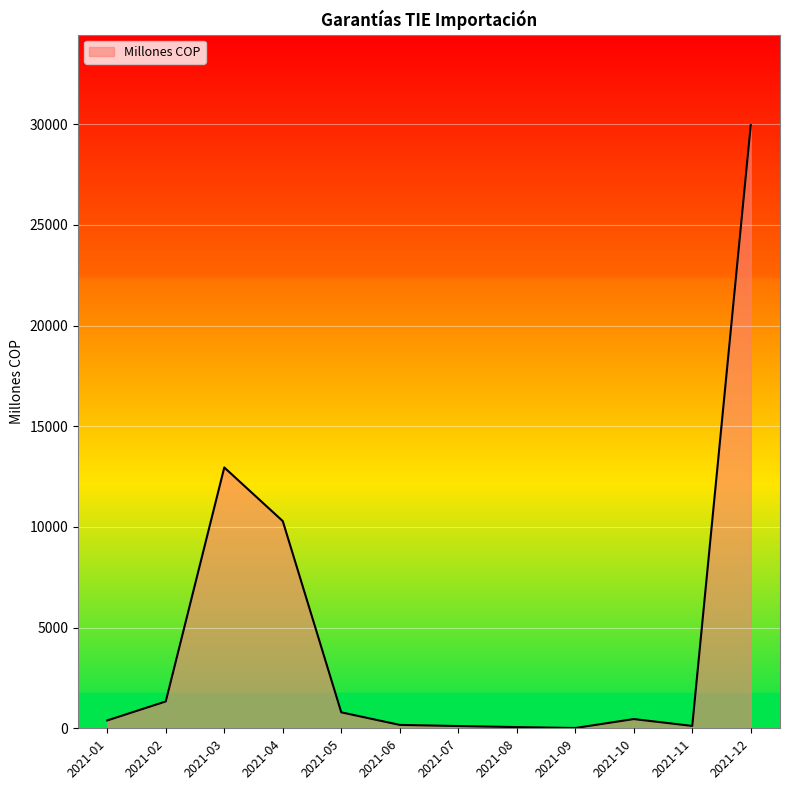

Which has a higher value, 2021-02 or 2021-04?

2021-04